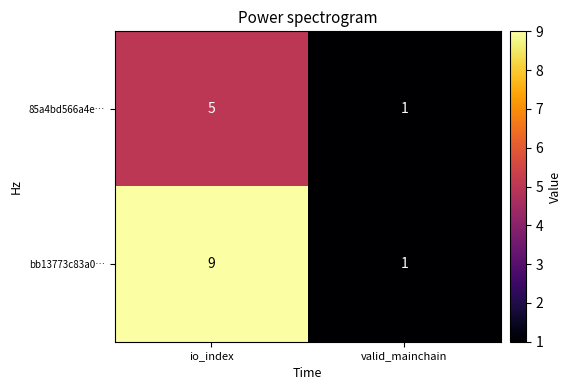

What is the average value of the bb13773c83a0… series?

5